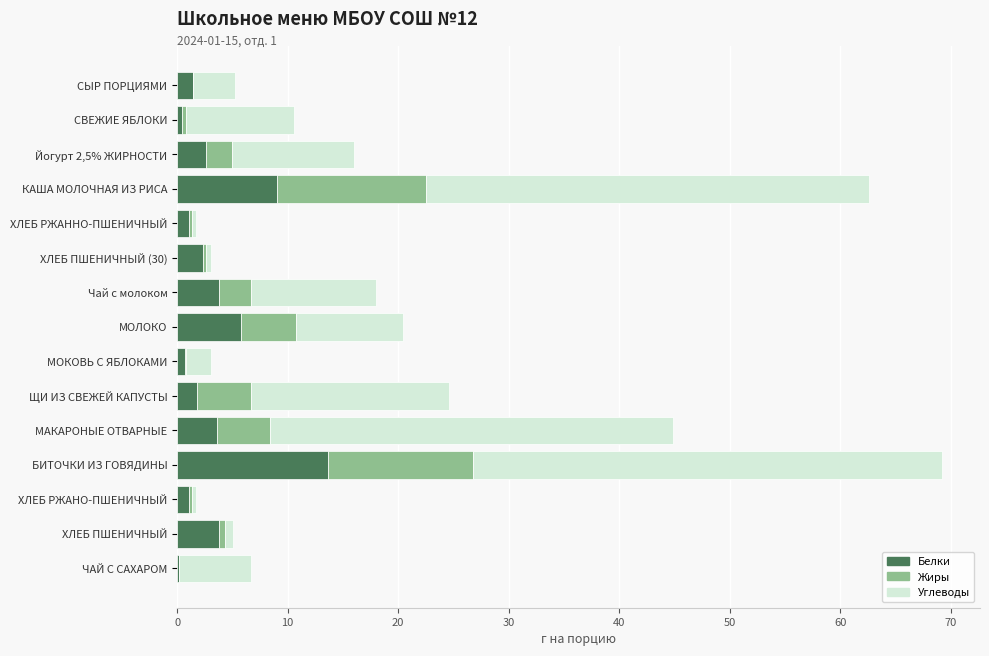

At which label is Белки closest to 6?

МОЛОКО